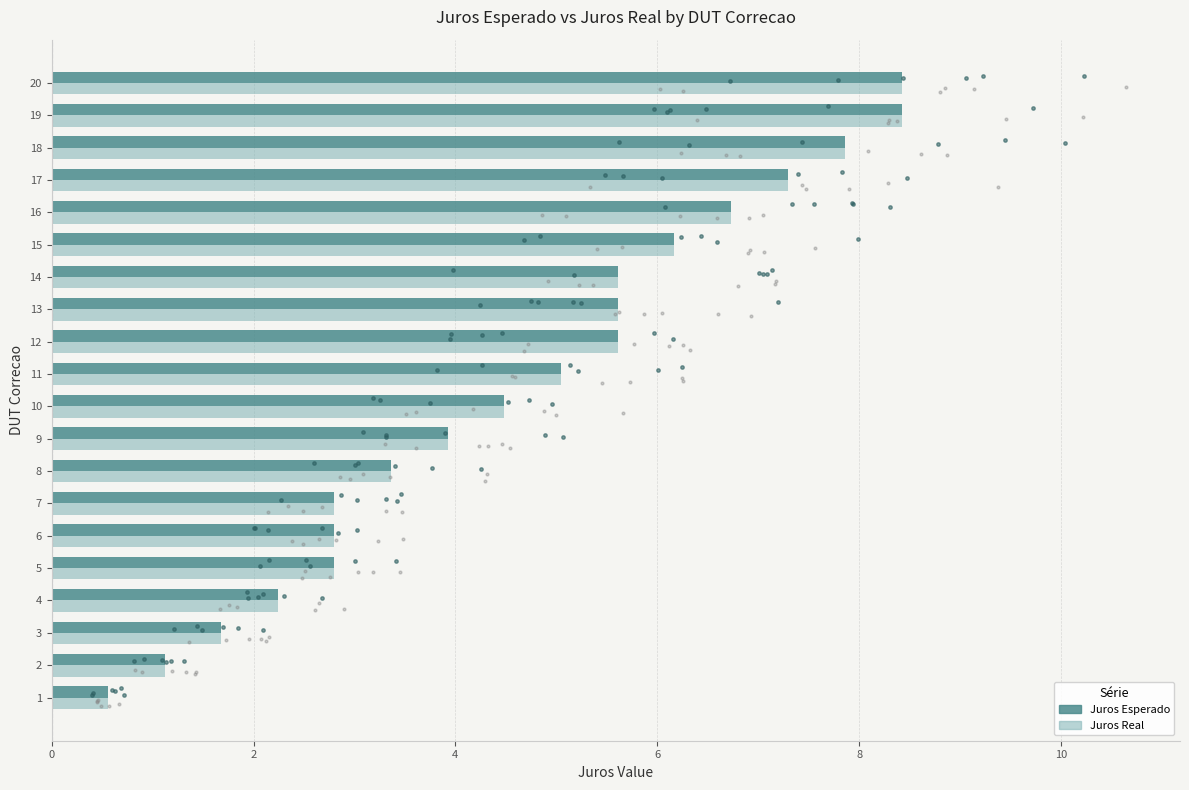

What are all the series names shown in the legend?

Juros Esperado, Juros Real